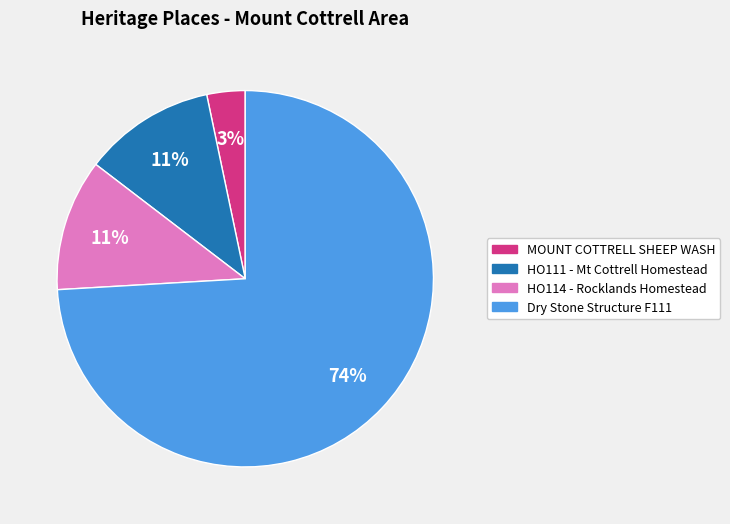

True or false: Dry Stone Structure F111 accounts for 74% of the total.

True